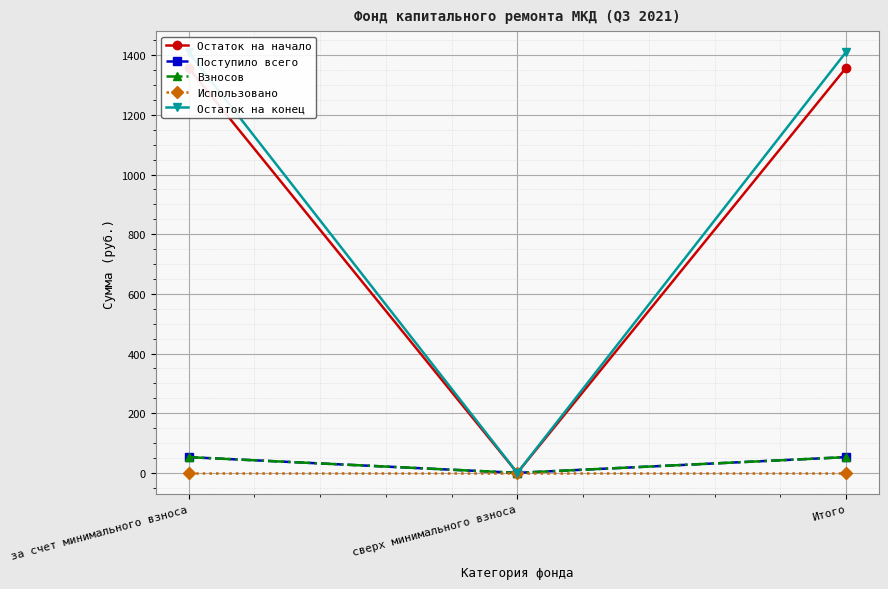

Reading left to right, transcribe all the data shown in this chart.

Остаток на начало: 1357.7	0.0	1357.7
Поступило всего: 52.7	0.0	52.7
Взносов: 52.7	0.0	52.7
Использовано: 0.0	0.0	0.0
Остаток на конец: 1410.4	0.0	1410.4